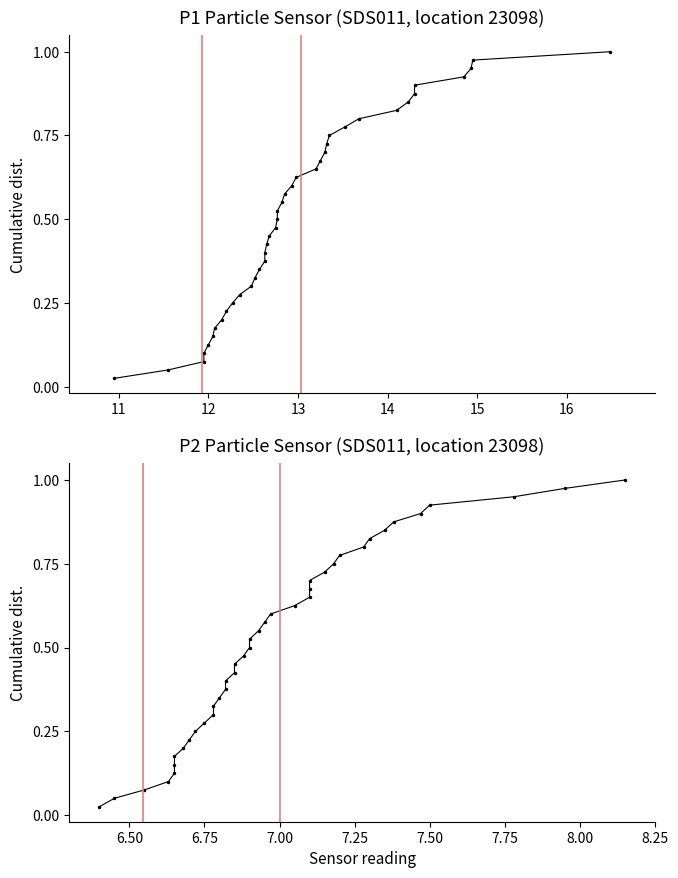

True or false: P2 has a value of 0.1 at 6.75.

False